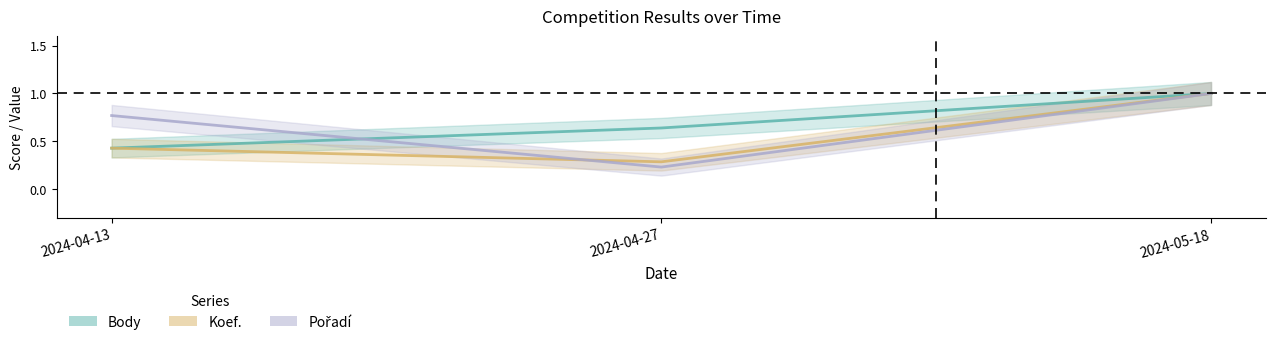

How many Body values are between 0 and 1?

3